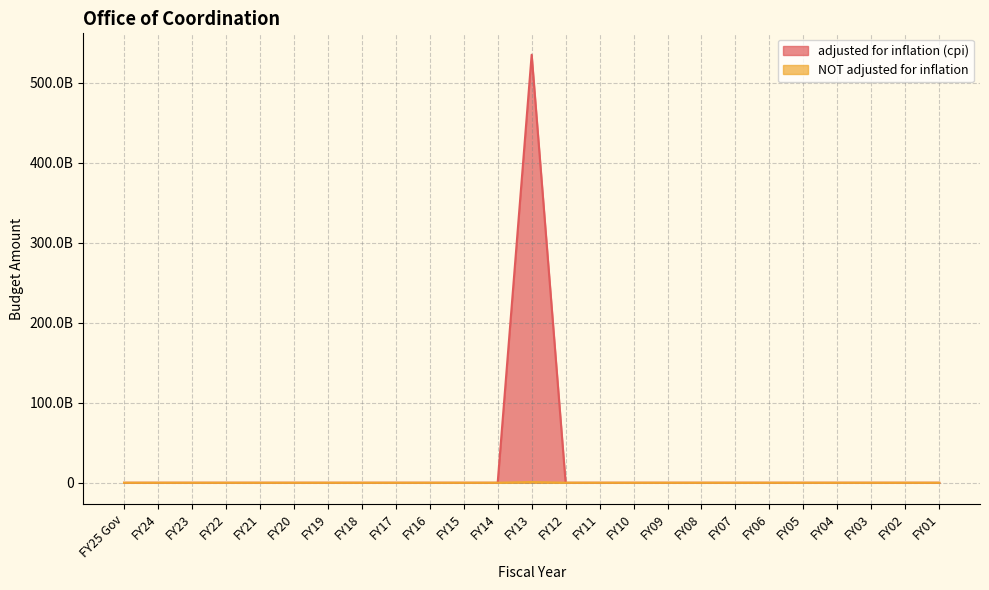

Where is adjusted for inflation (cpi) nearest to the value 267429700000?

FY25 Gov